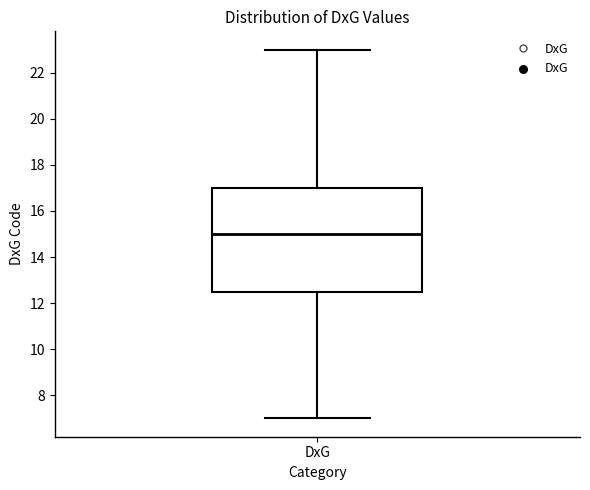

Read this box plot against the y-axis: the position of the median line, the range covered by the box, and the ends of both whiskers. The values are not printed on the chart, so give them approximately, as read against the axis.

median 15.0, box 12.6 to 17.0, whiskers 7.0 to 23.0